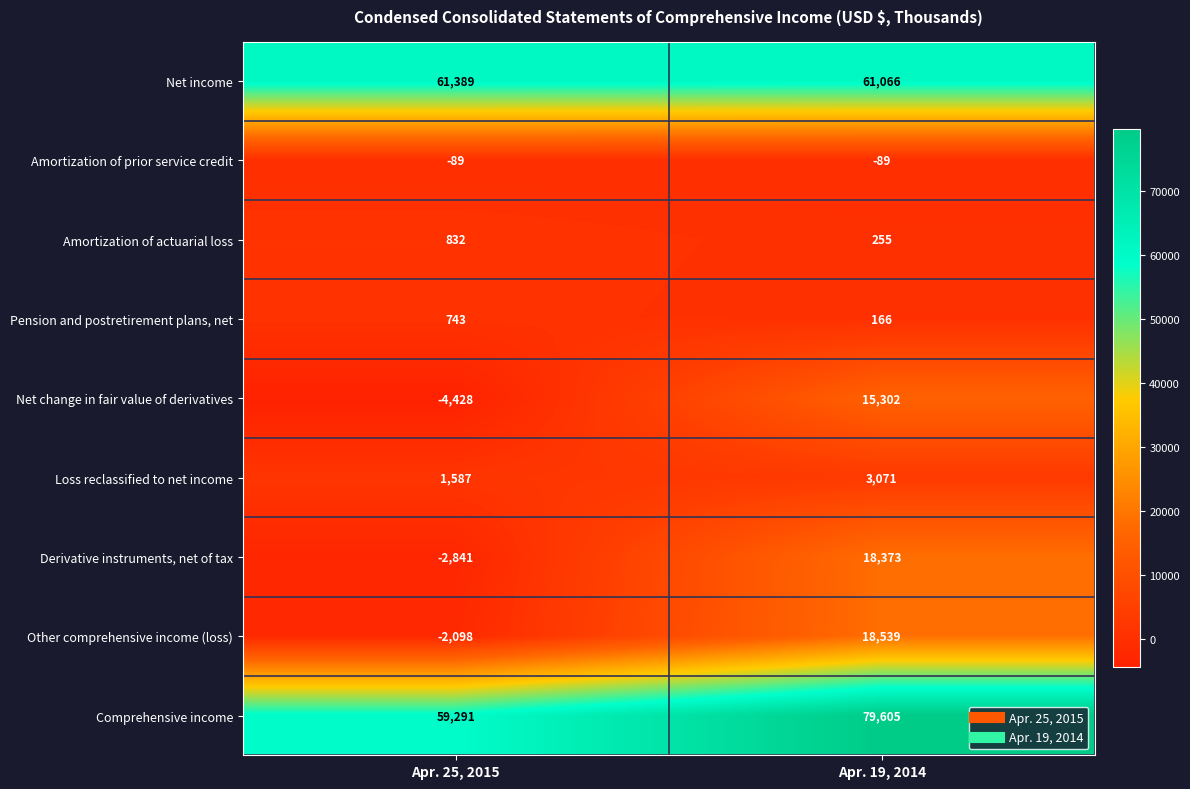

What is the difference between the maximum and minimum values in the Net change in fair value of derivatives series?

19730